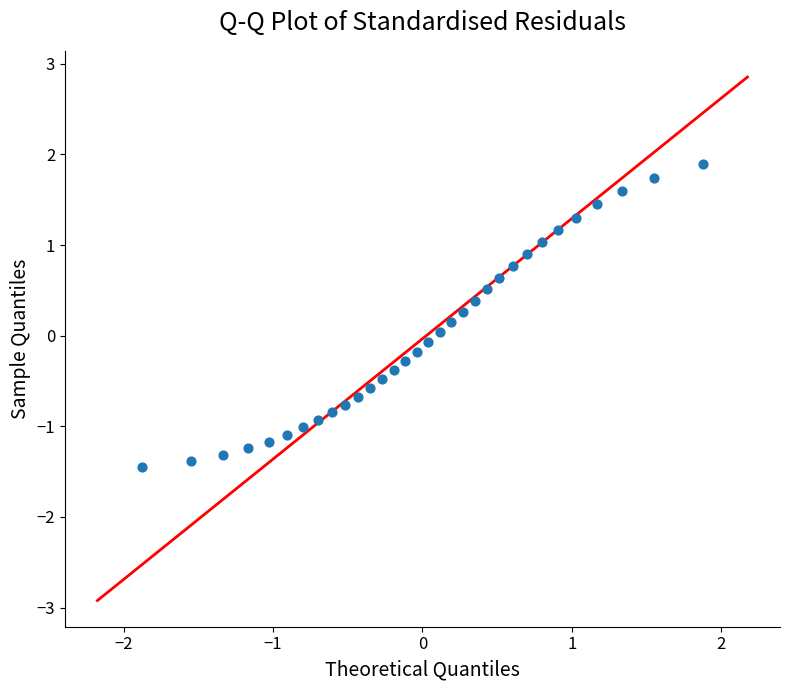

What is the range of Y values (max minus min)?

3.3